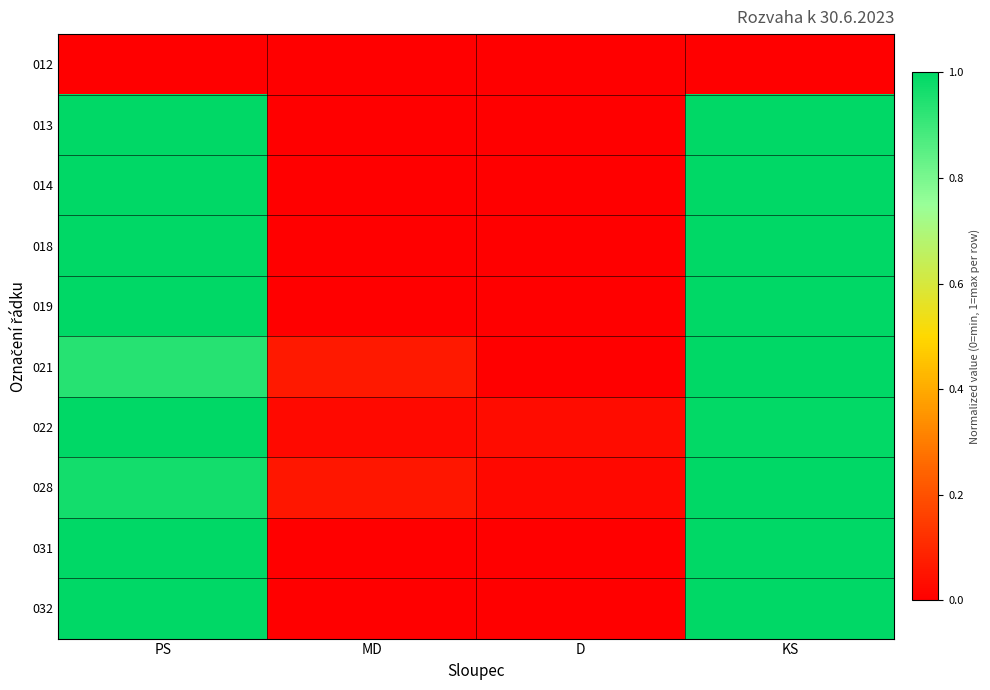

Which category has the highest value across all series?

PS